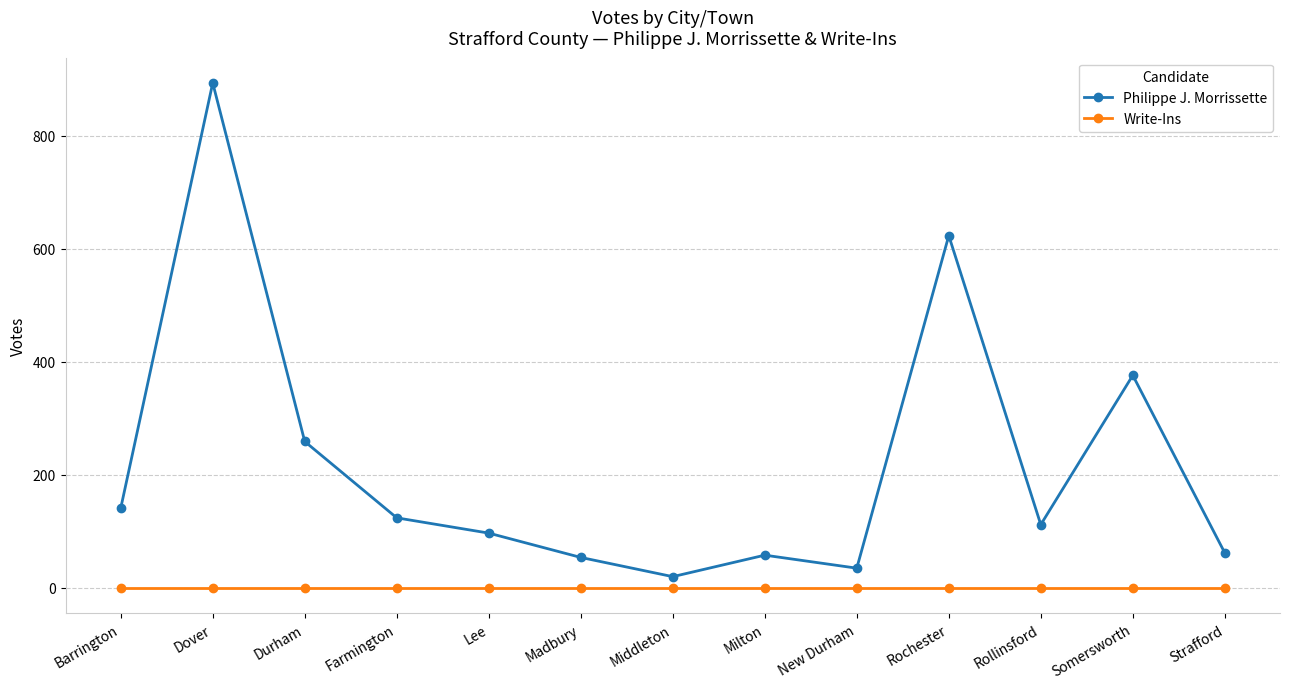

Is it true that Philippe J. Morrissette equals 346 at Durham?

False